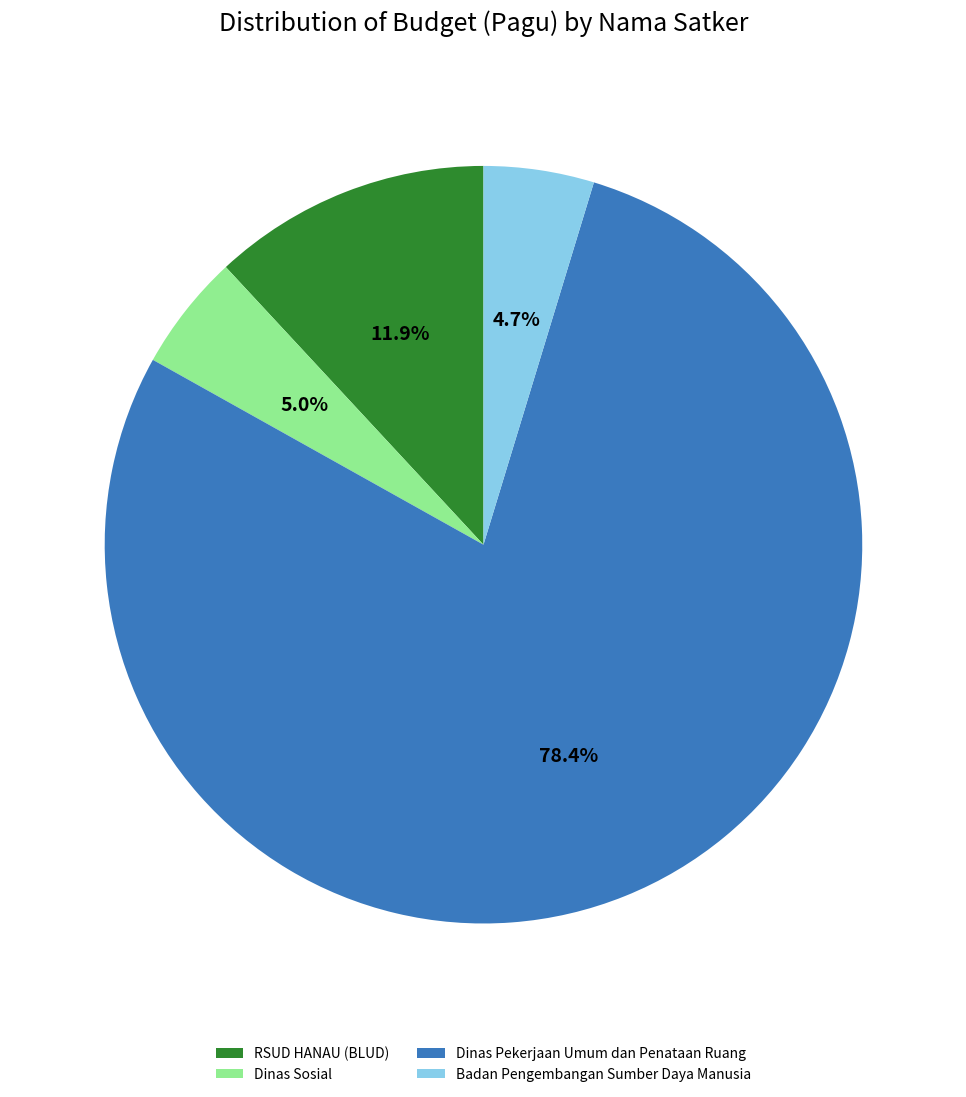

To the nearest percent, what is the difference between the largest and smallest slice percentages?

74%